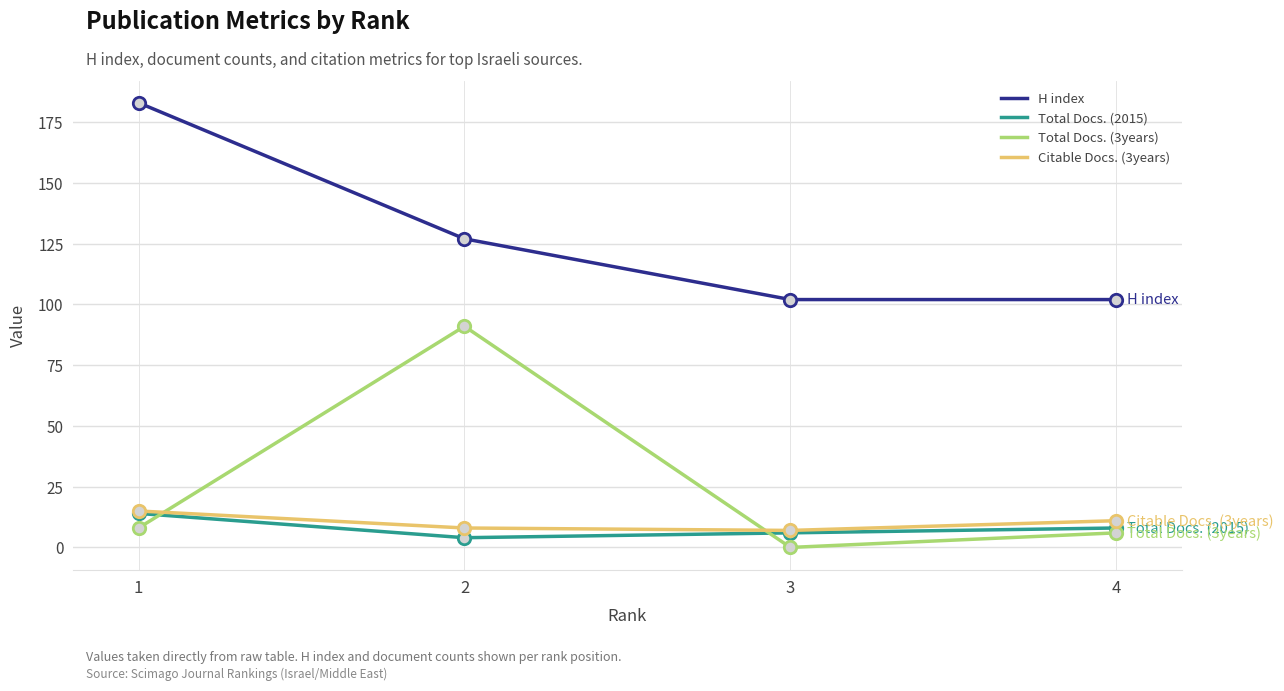

Which series has the largest total across all categories?

H index